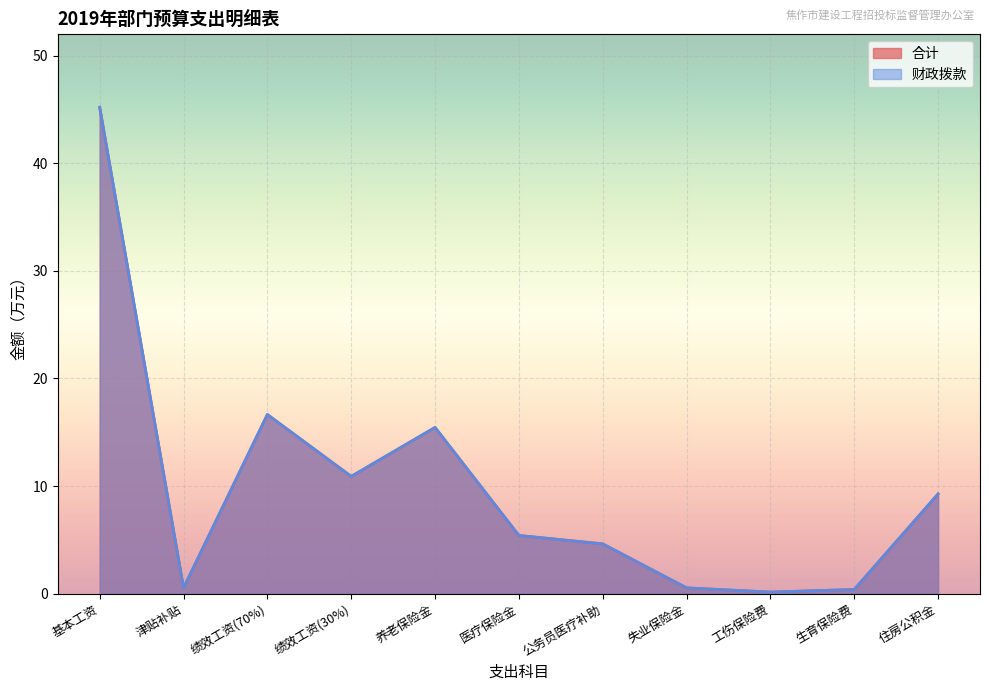

What position from the right is 养老保险金?

7